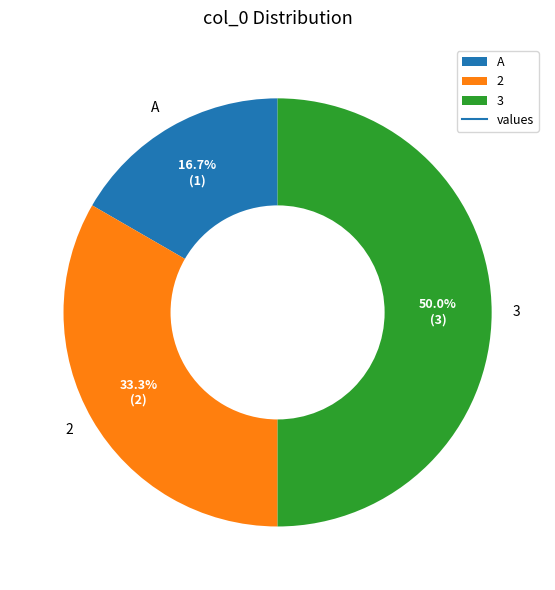

Does 2 represent more than half of the total?

No